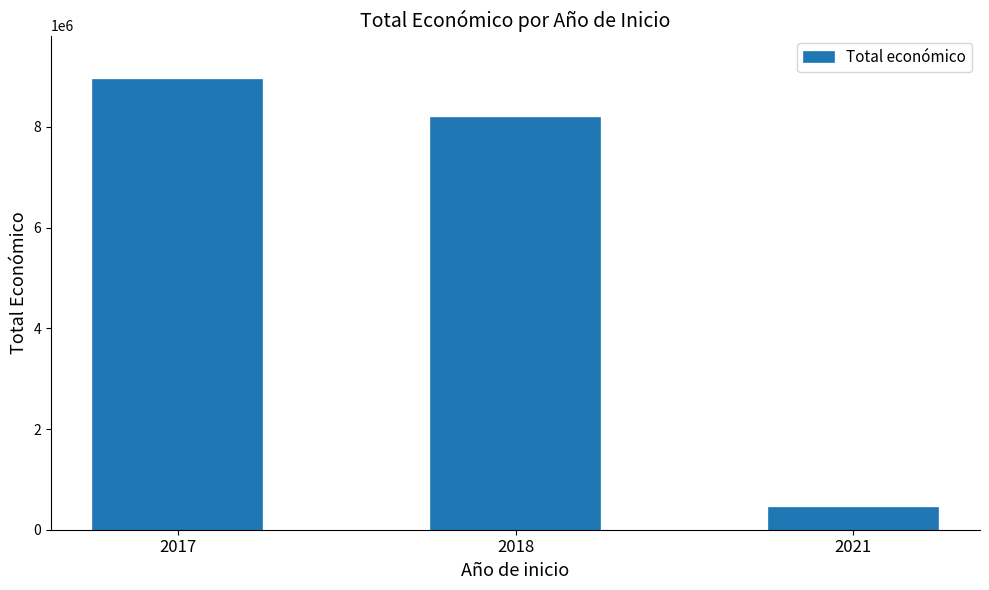

Which category has the lowest value across all series?

2021